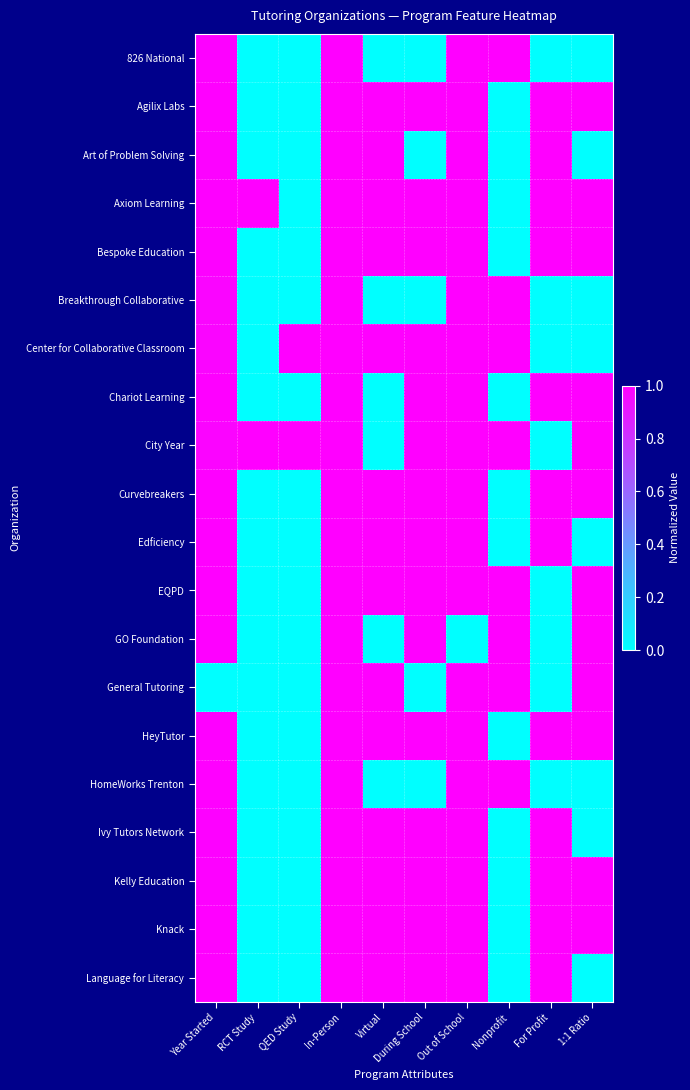

Between In-Person and For Profit, which is larger?

In-Person